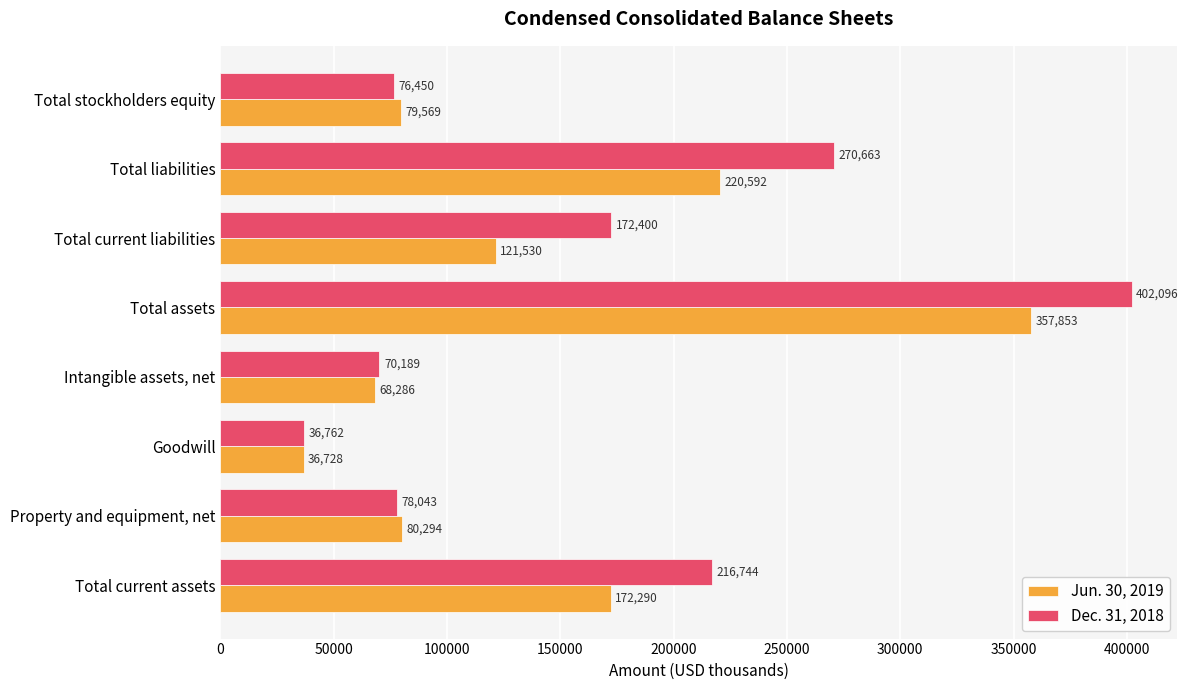

What is the spread (max minus min) of values at Total current assets?

44454